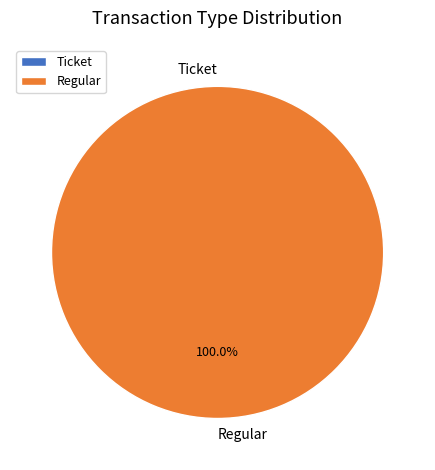

Combined, what portion of the pie is Regular (io_index=31) and Ticket (io_index=0)?

100.0%